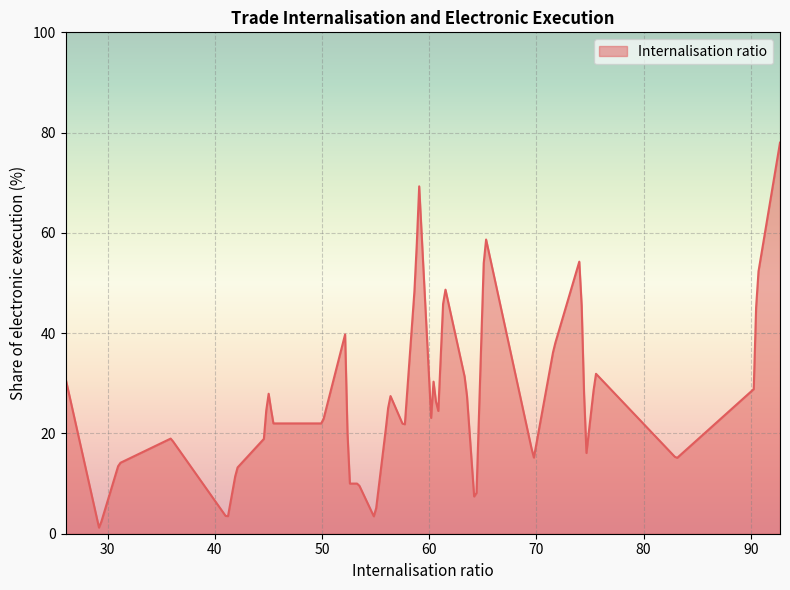

What is the difference between the maximum and minimum values?

76.8